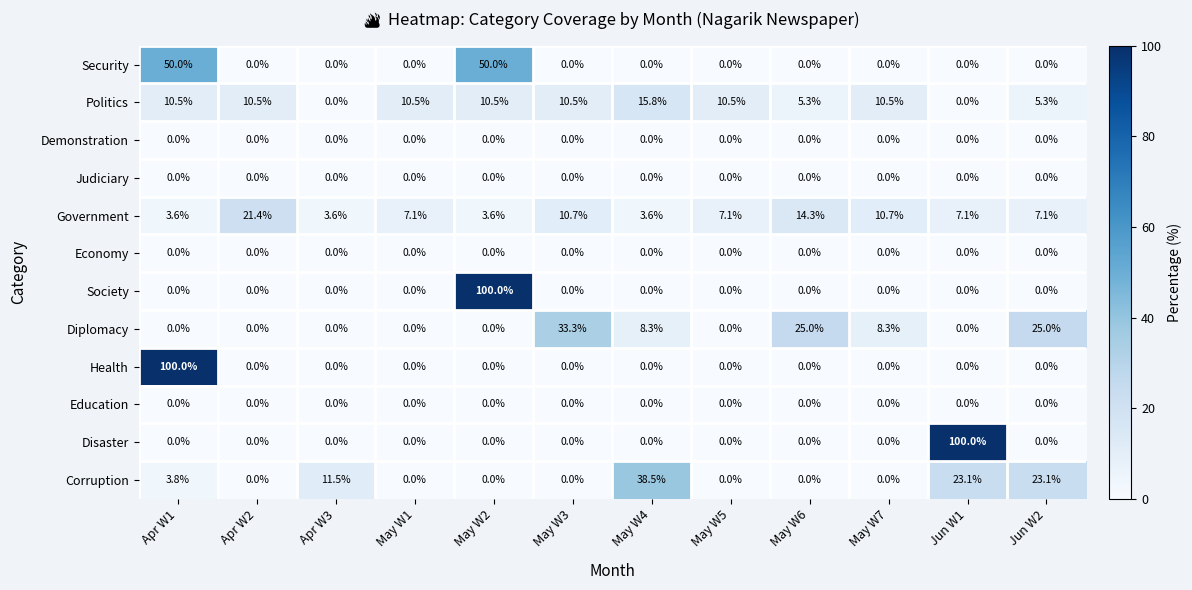

What is the sum of all Diplomacy values?

99.9